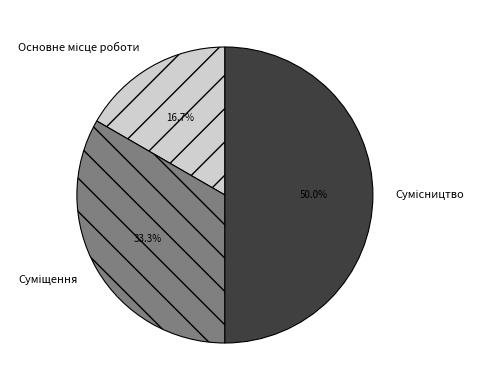

Count the number of slices in the pie.

3